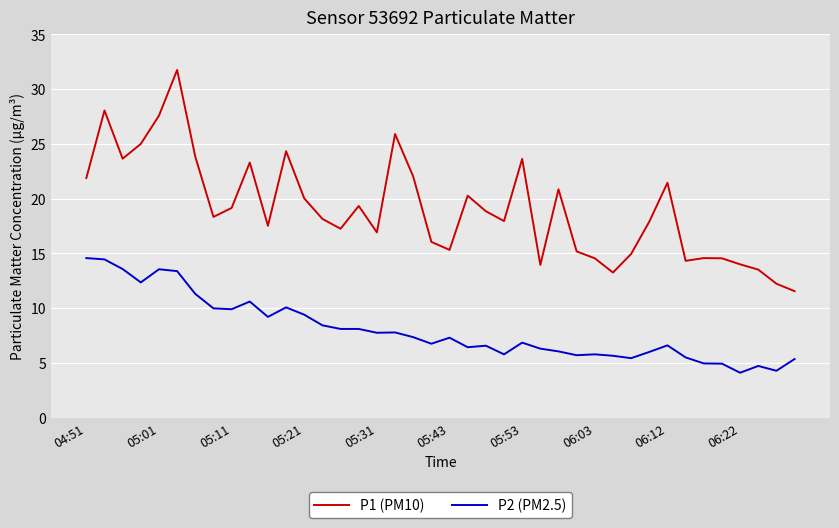

True or false: P1 (PM10) and P2 (PM2.5) cross at least once.

False